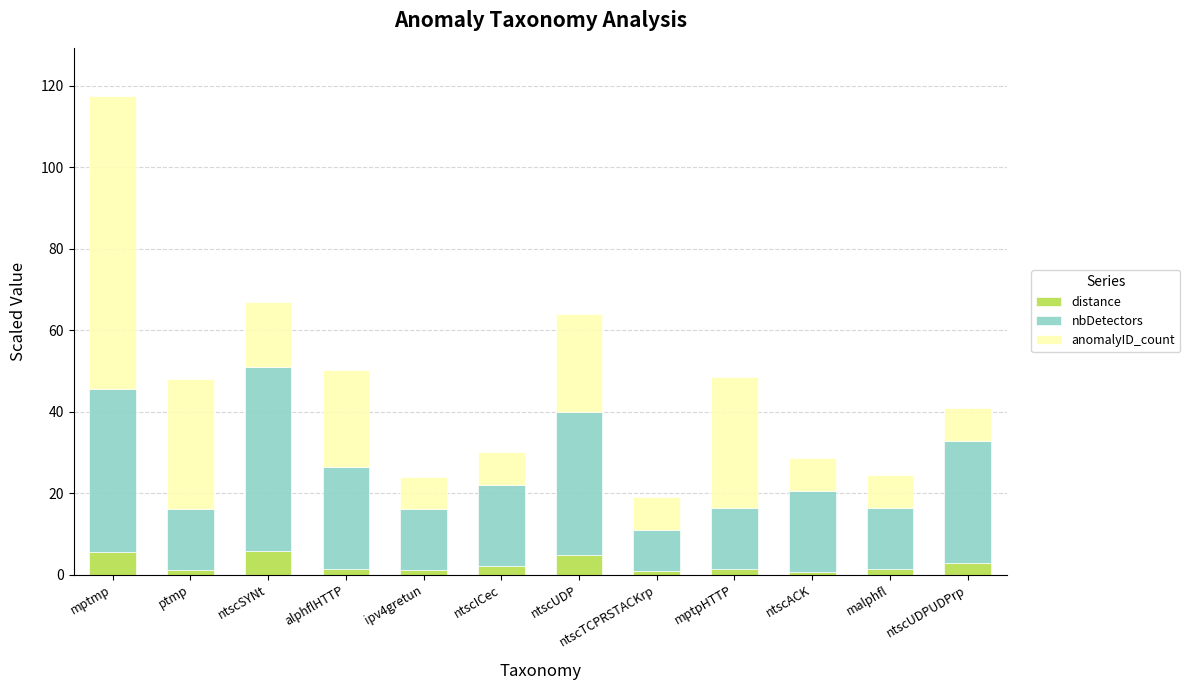

Does the chart contain any negative values?

No